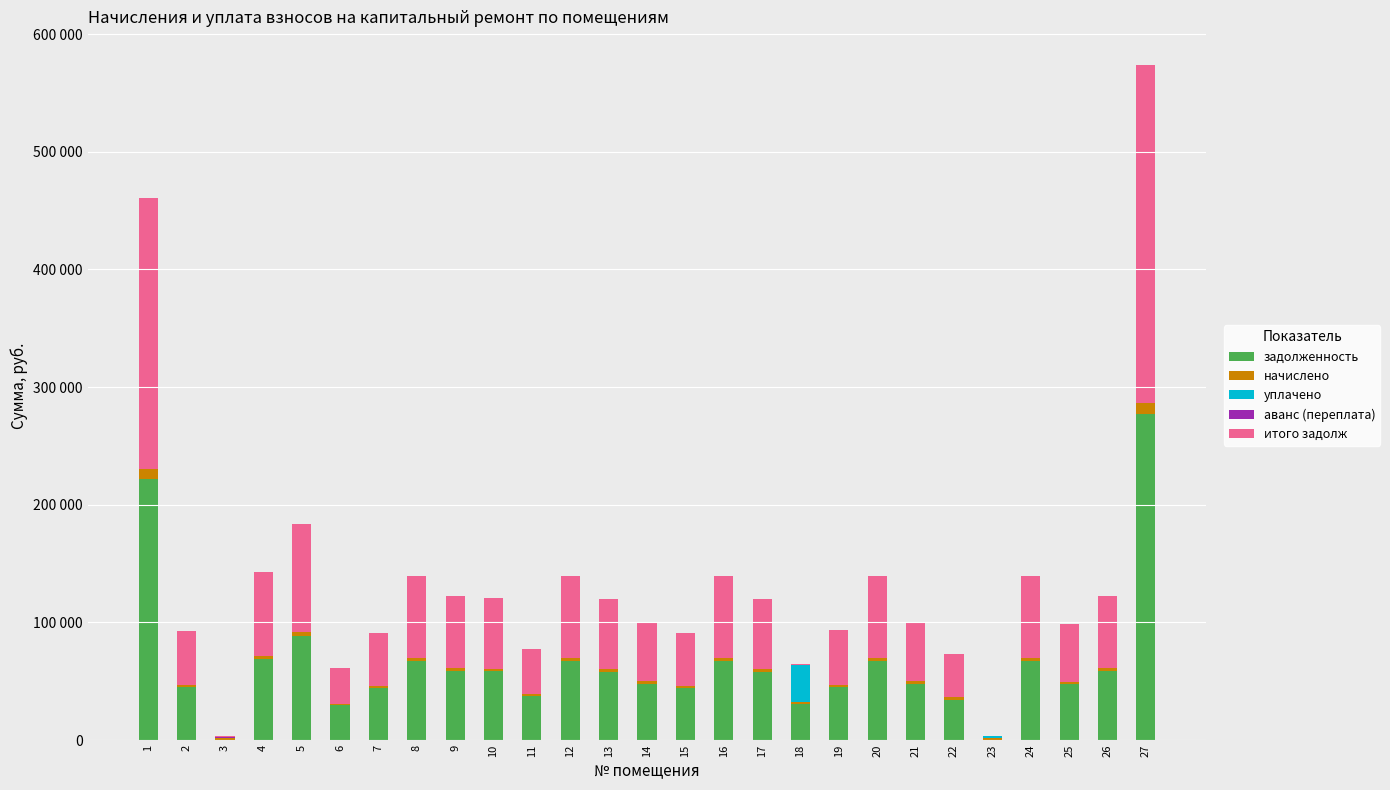

At which category is the sum across all series the highest?

27